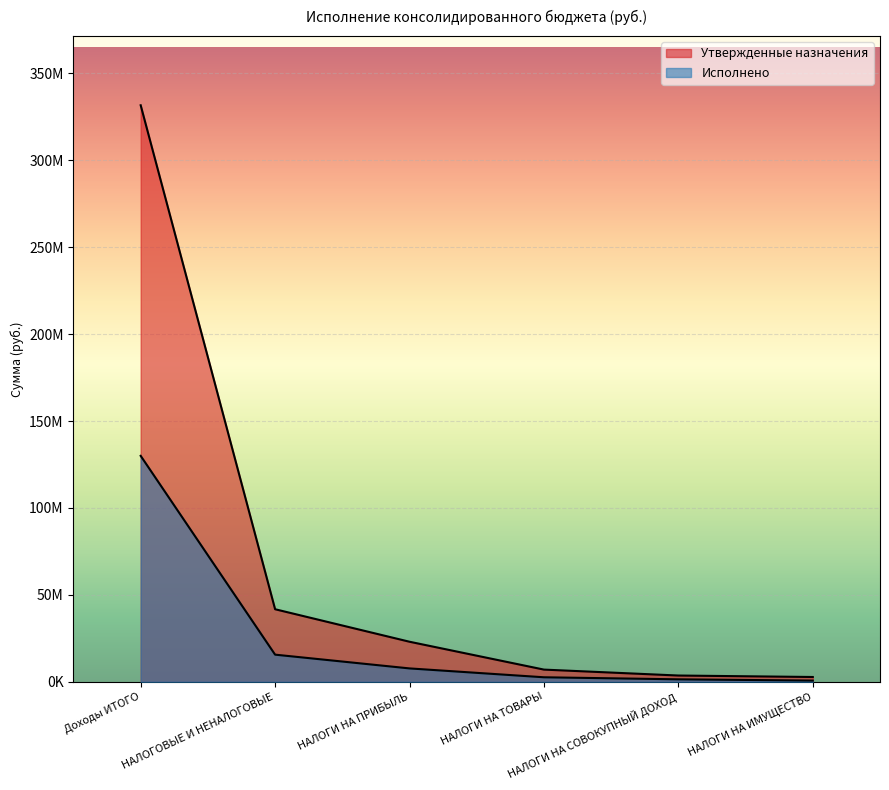

Between Доходы ИТОГО and НАЛОГИ НА ТОВАРЫ, which series saw the biggest shift?

Утвержденные назначения